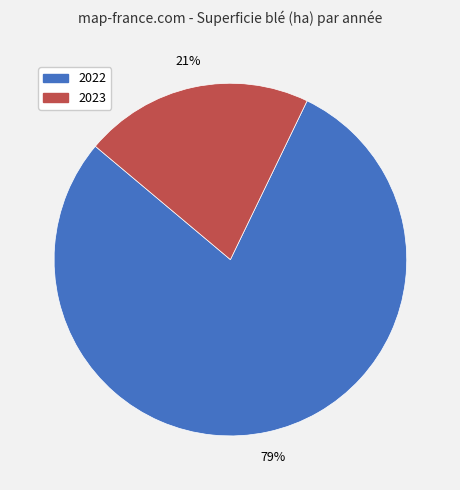

To the nearest percent, what is the combined percentage of 2023 and 2022?

100%